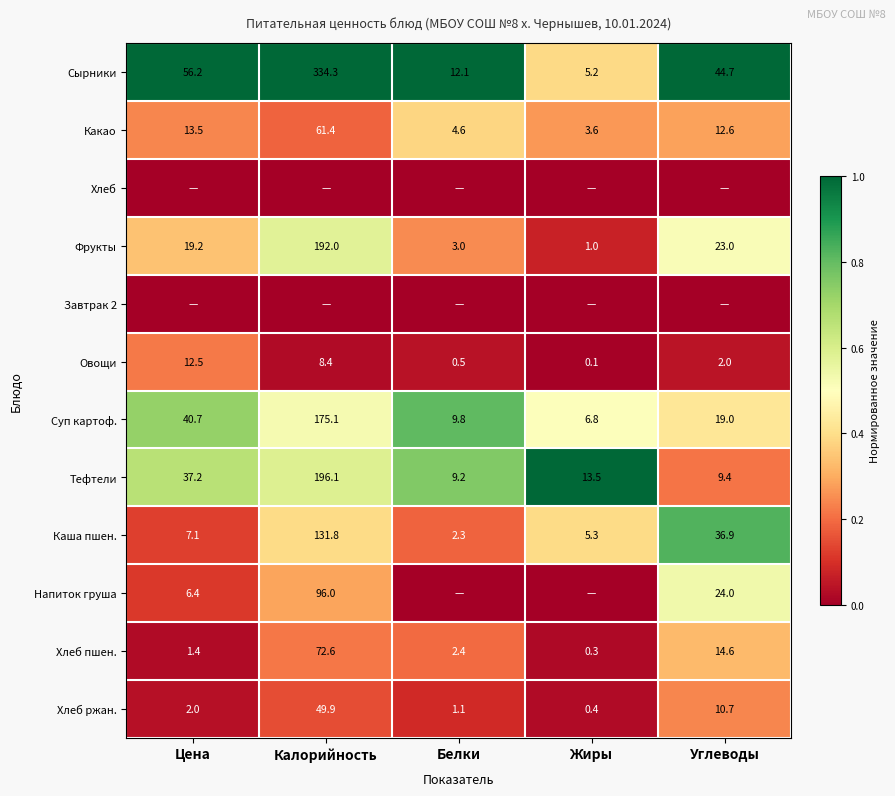

Is the value of Тефтели at Жиры greater than the value of Суп картоф. at Белки?

Yes